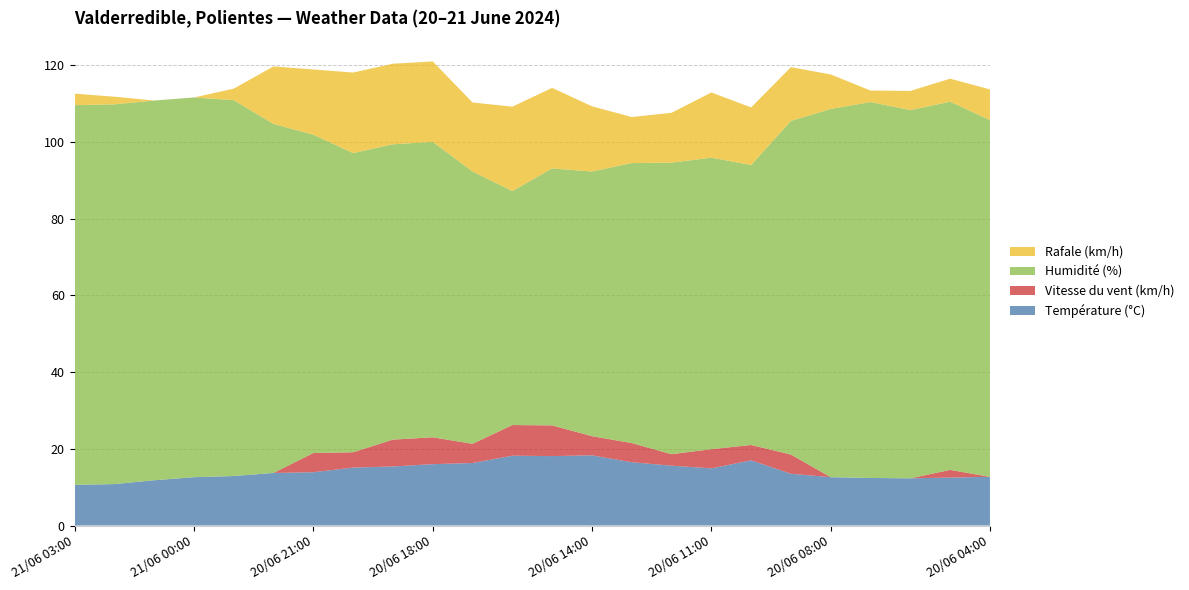

Reading left to right, what are all the values shown in this chart?

Température (°C): 10.6	10.8	11.8	12.6	12.9	13.7	13.9	15.1	15.4	16.0	16.3	18.2	18.1	18.3	16.5	15.6	14.9	17.0	13.5	12.6	12.4	12.3	12.5	12.7
Vitesse du vent (km/h): 0.0	0.0	0.0	0.0	0.0	0.0	5.0	4.0	7.0	7.0	5.0	8.0	8.0	5.0	5.0	3.0	5.0	4.0	5.0	0.0	0.0	0.0	2.0	0.0
Humidité (%): 99.0	99.0	99.0	99.0	98.0	91.0	83.0	78.0	77.0	77.0	71.0	61.0	67.0	69.0	73.0	76.0	76.0	73.0	87.0	96.0	98.0	96.0	96.0	93.0
Rafale (km/h): 3.0	2.0	0.0	0.0	3.0	15.0	17.0	21.0	21.0	21.0	18.0	22.0	21.0	17.0	12.0	13.0	17.0	15.0	14.0	9.0	3.0	5.0	6.0	8.0